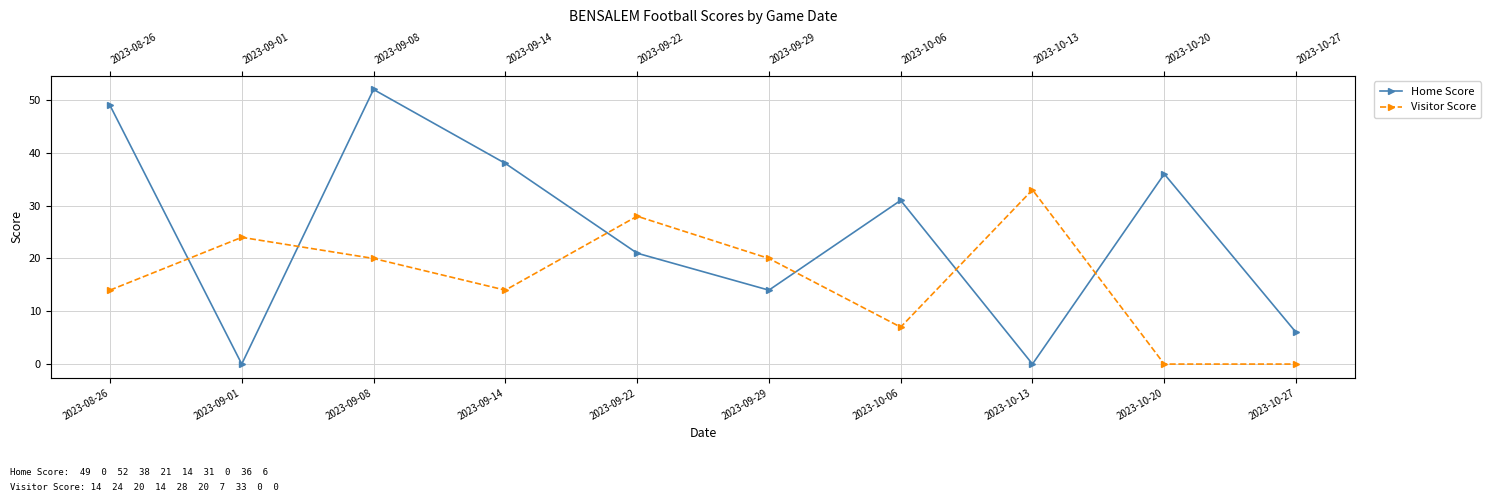

How many values in the Visitor Score series are below 20?

5